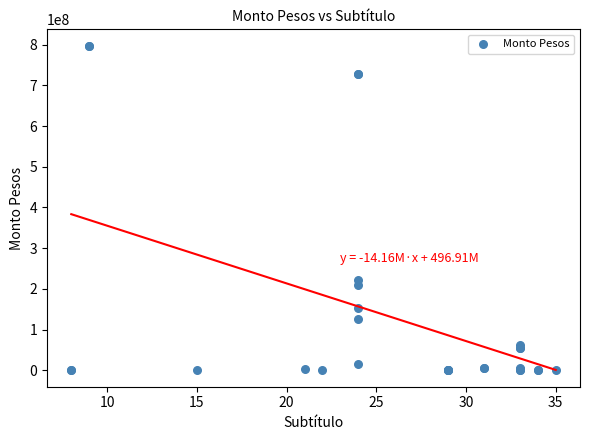

What Y value in the scatter plot is closest to 398698482?

221110817